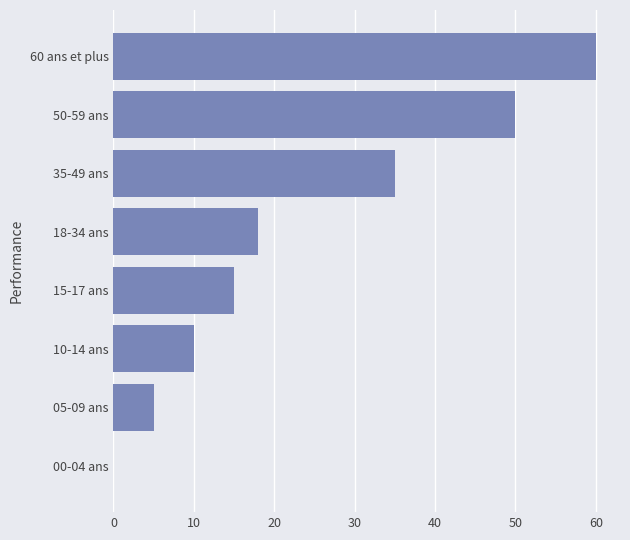

Reading top to bottom, transcribe all the data shown in this chart.

60 ans et plus=60	50-59 ans=50	35-49 ans=35	18-34 ans=18	15-17 ans=15	10-14 ans=10	05-09 ans=5	00-04 ans=0